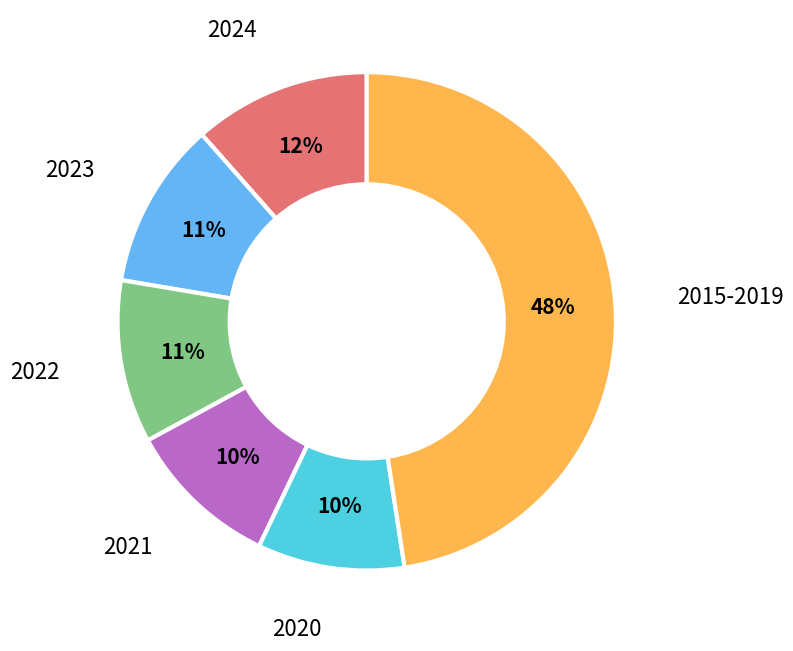

Which has a higher value, 2023 or 2021?

2023